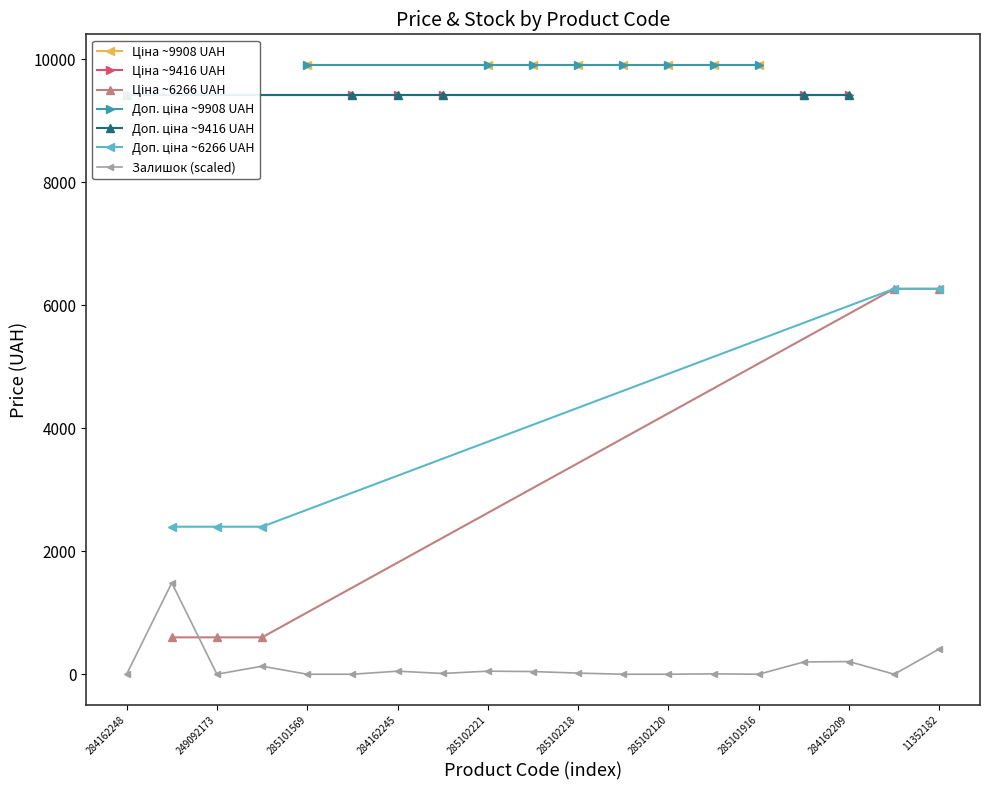

How many values in the Доп. ціна series are below 9416?

5